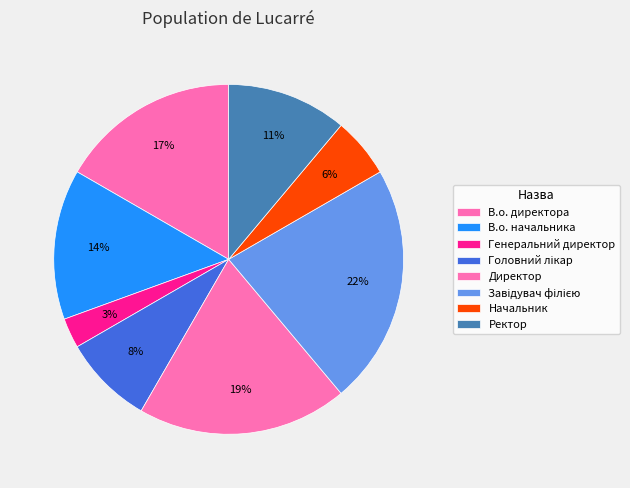

Count the number of slices in the pie.

8